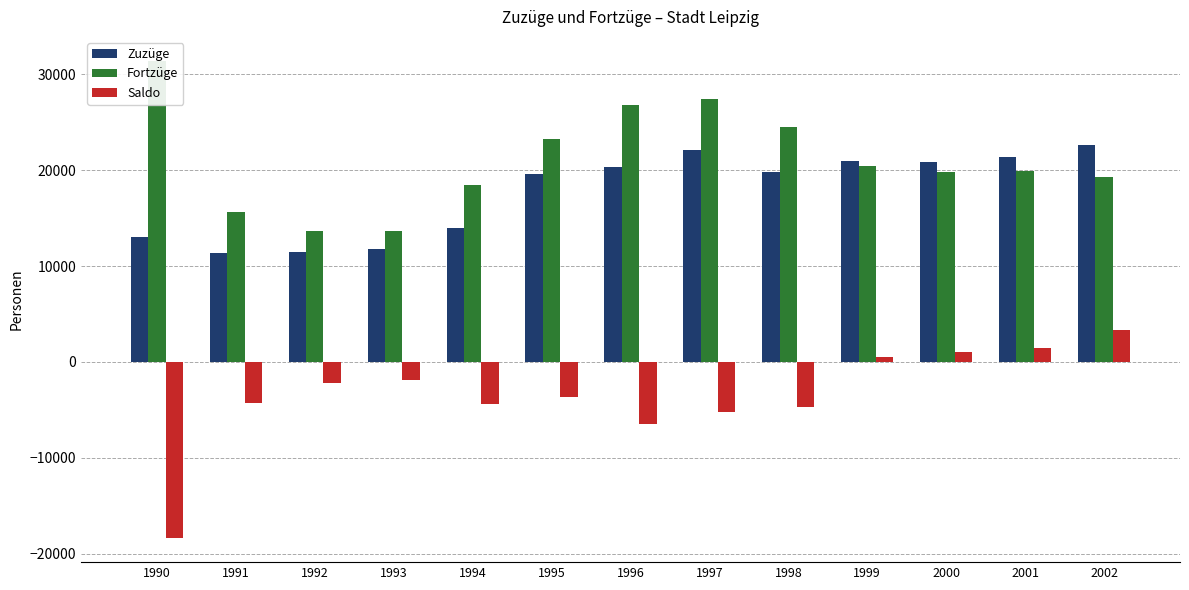

The value of Fortzüge at 1993 is 13683. True or false?

True